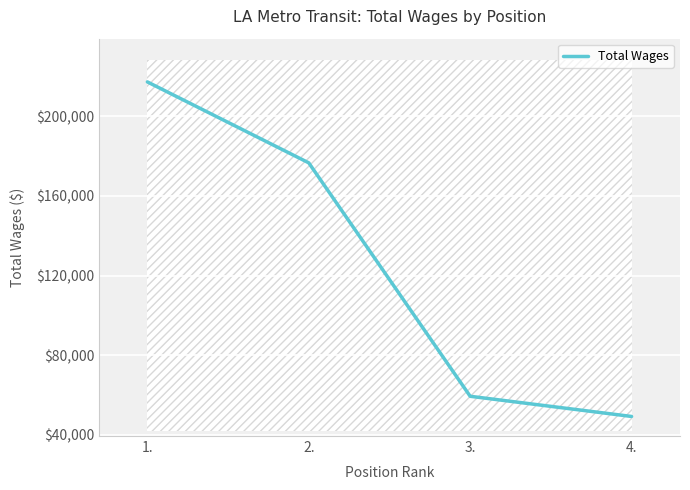

Reading right to left, list all the values displayed in this chart.

49166	59313	176639	217324